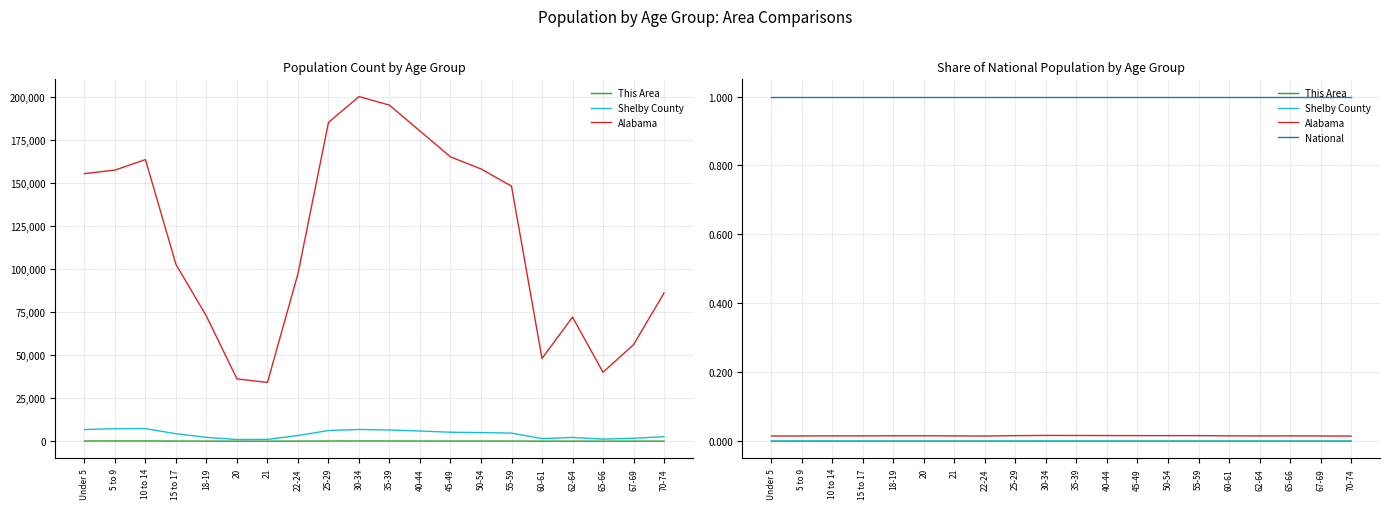

True or false: This Area has more than 0 points higher than both neighbors.

True